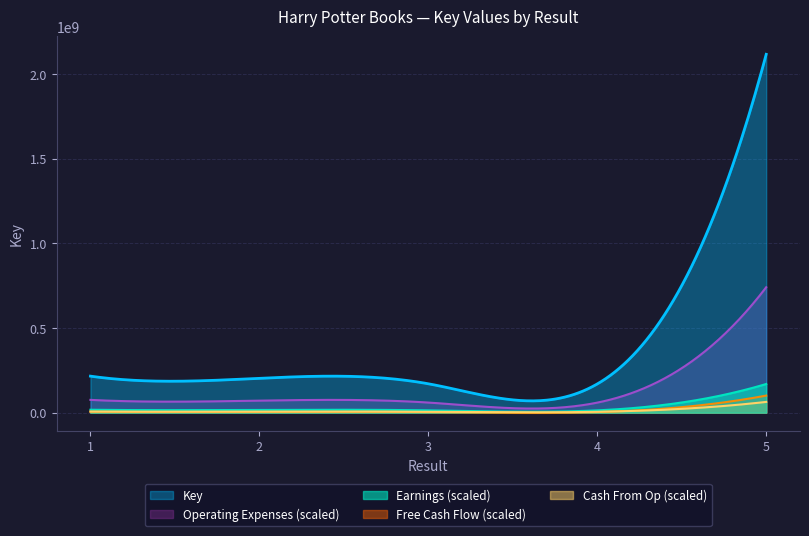

Does the chart have visible grid lines?

Yes